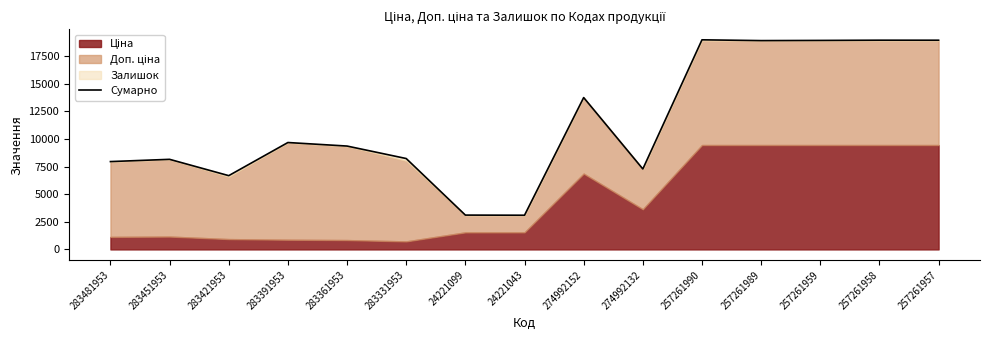

Where is the first local maximum?

283451953